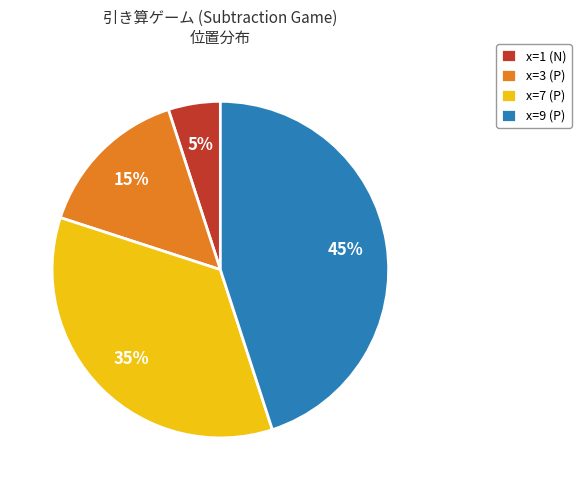

Is it true that x=7 (P) is 35% of the pie?

True